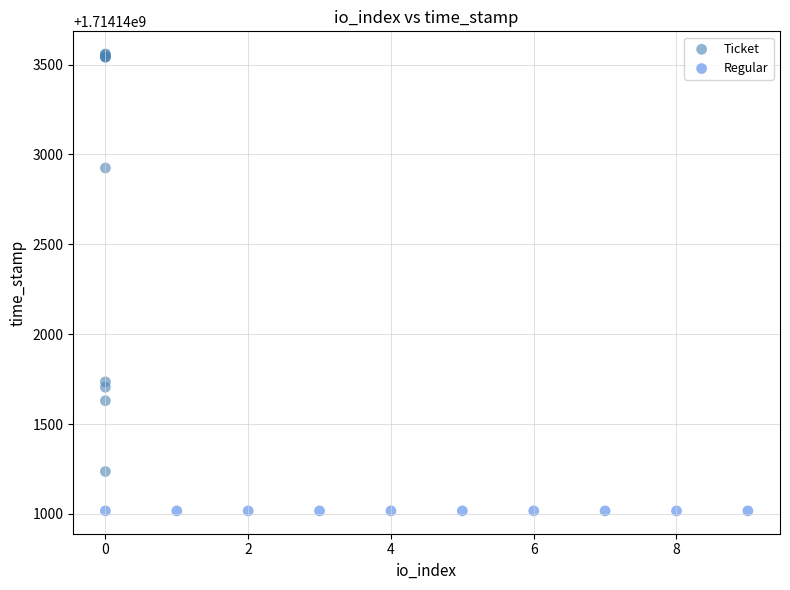

Which series reaches the maximum Y coordinate?

Ticket